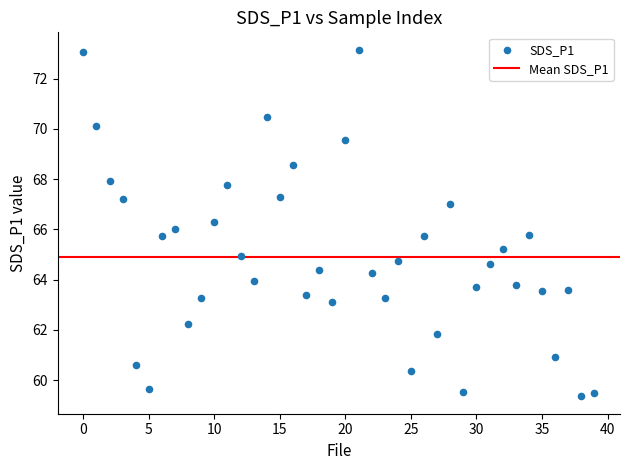

What is the range of Y values (max minus min)?

13.8